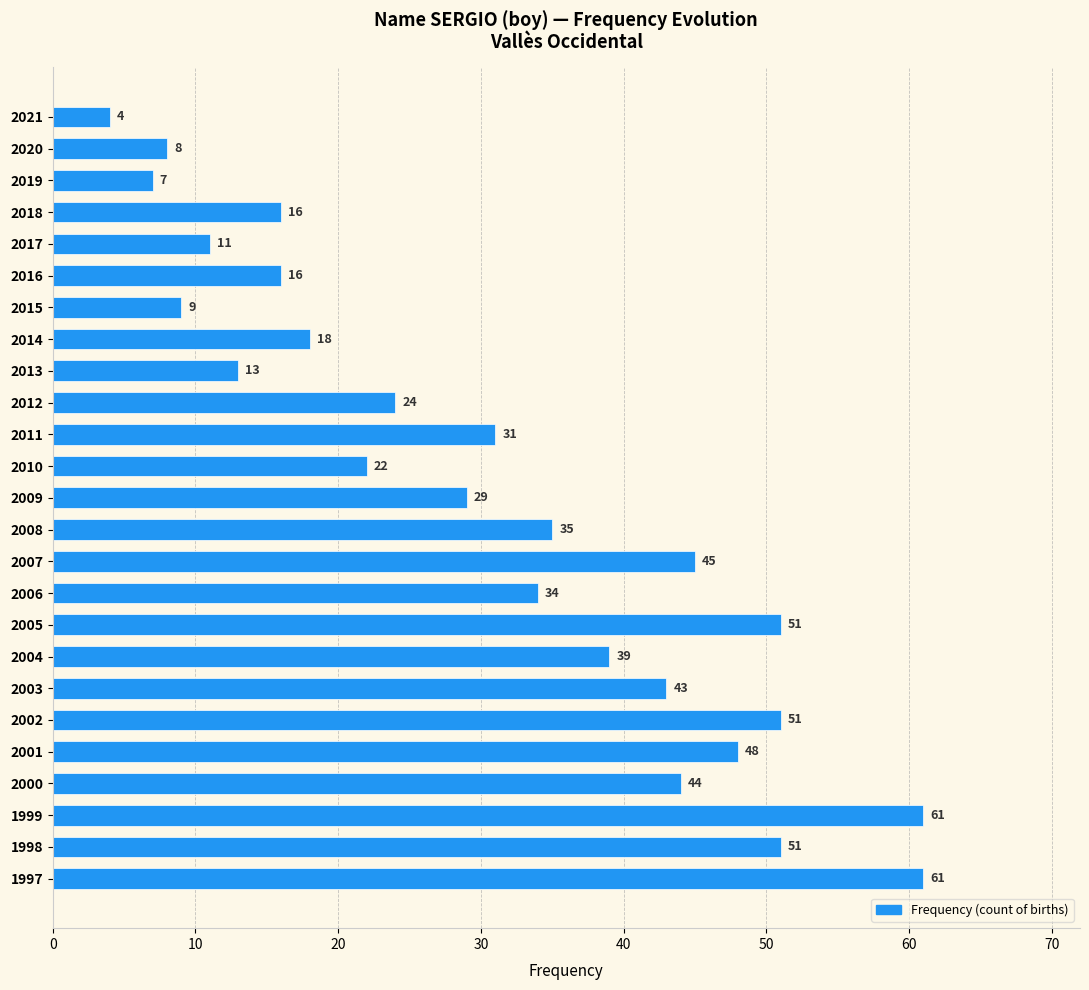

What is the value of the 2nd bar from the top?

8